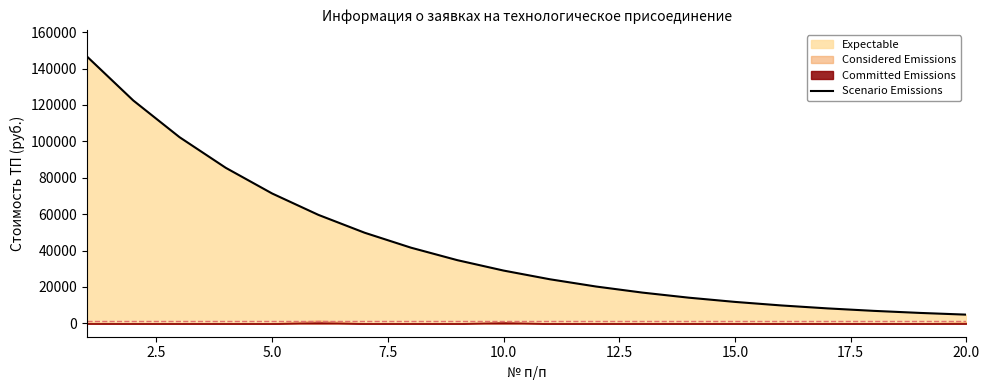

Reading left to right, list all the values displayed in this chart.

146604.0	122454.0	102282.1	85433.2	71359.8	59604.7	49786.1	41584.8	34734.6	29012.7	24233.5	20241.5	16907.1	14122.0	11795.7	9852.6	8229.6	6873.9	5741.6	4795.8